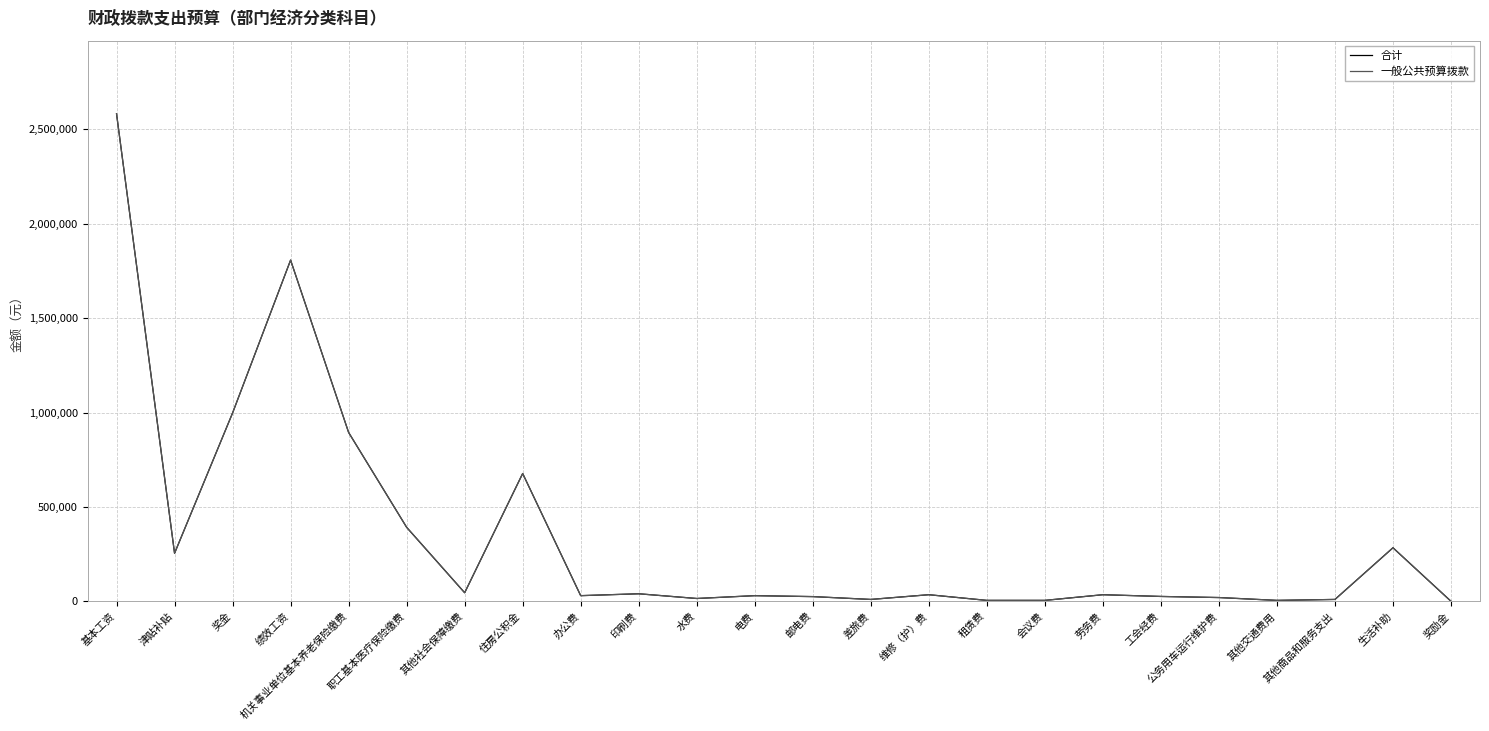

At which label is 一般公共预算拨款 closest to 1291182?

奖金